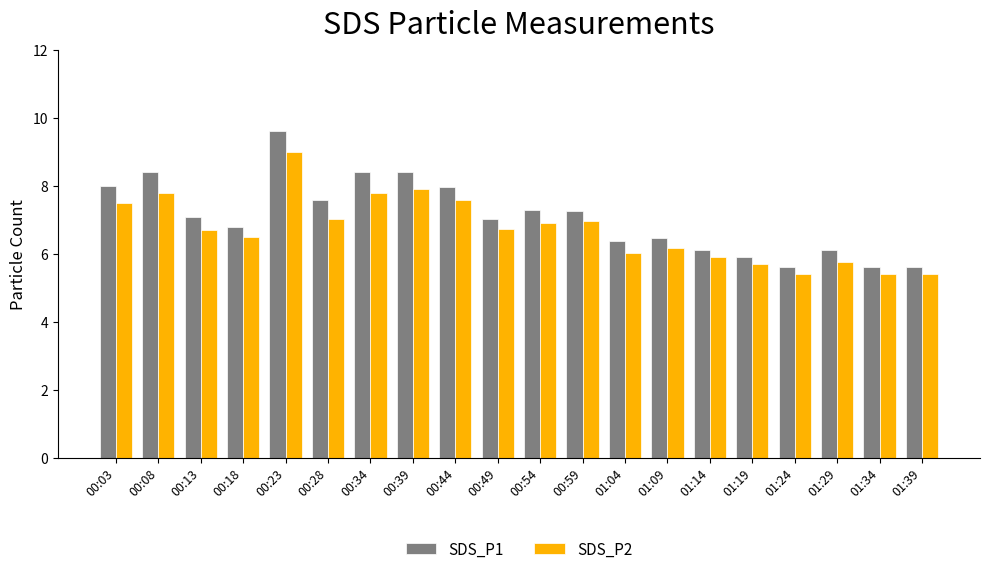

At how many categories does at least one series exceed 5?

20